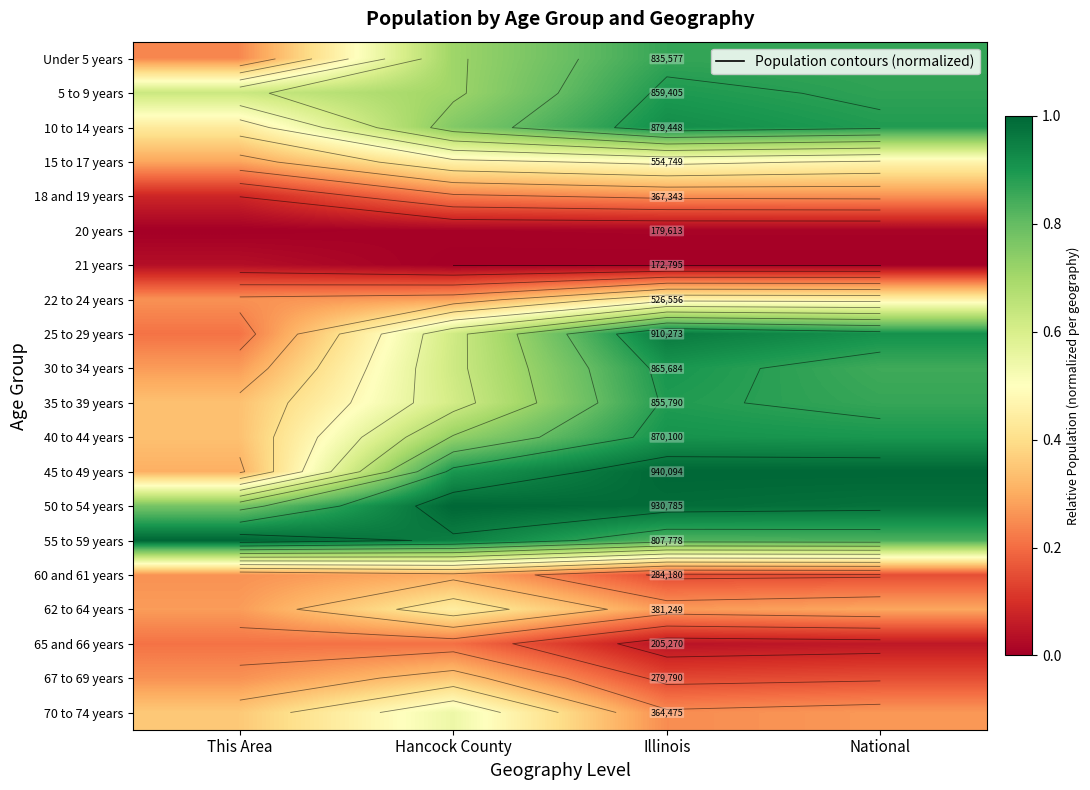

What is the total value across all series at Hancock County?

10.4